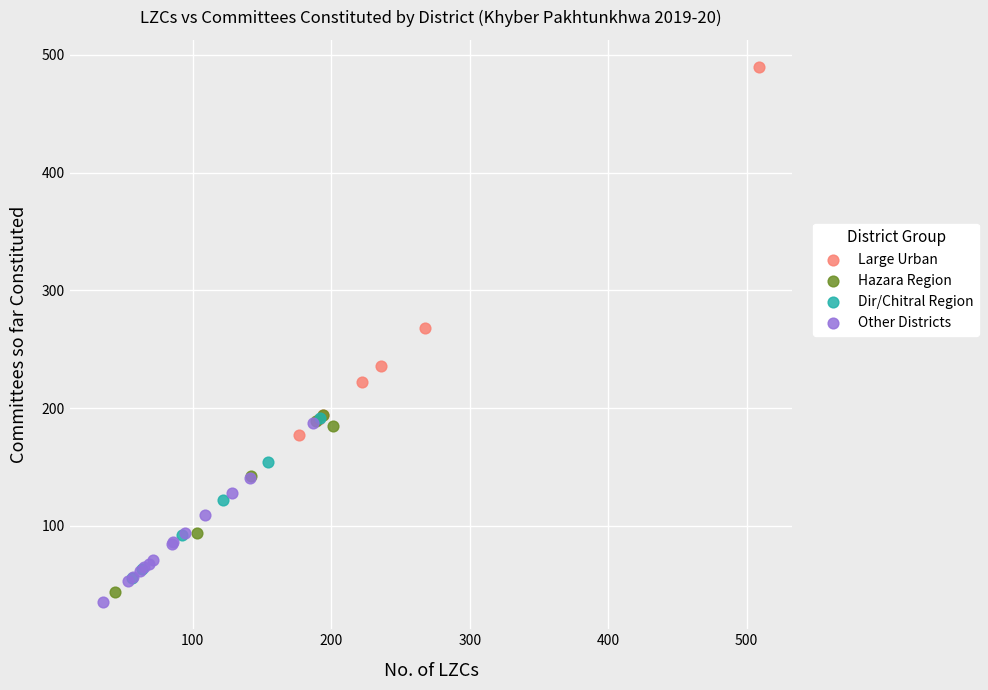

What are all the series names shown in the legend?

Large Urban, Hazara Region, Dir/Chitral Region, Other Districts